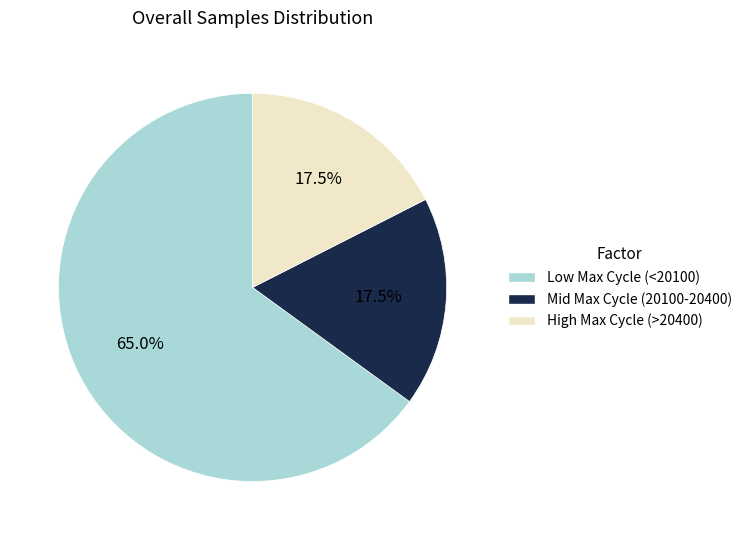

How many slices are in this pie chart?

3